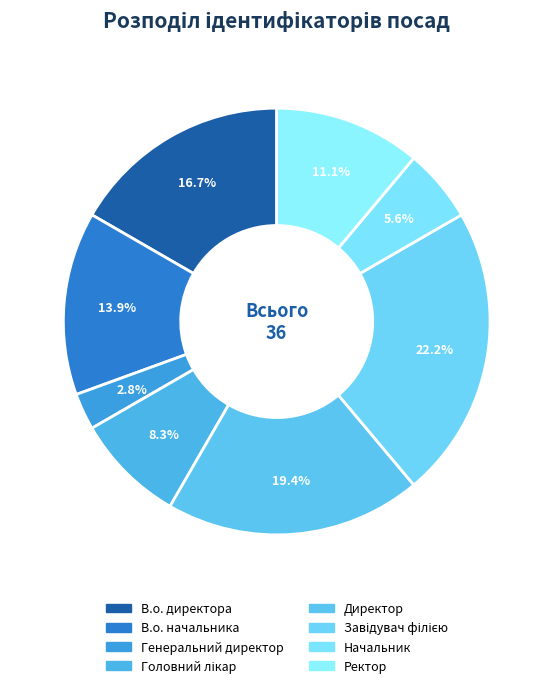

What percentage is the Ректор slice, to the nearest percent?

11%